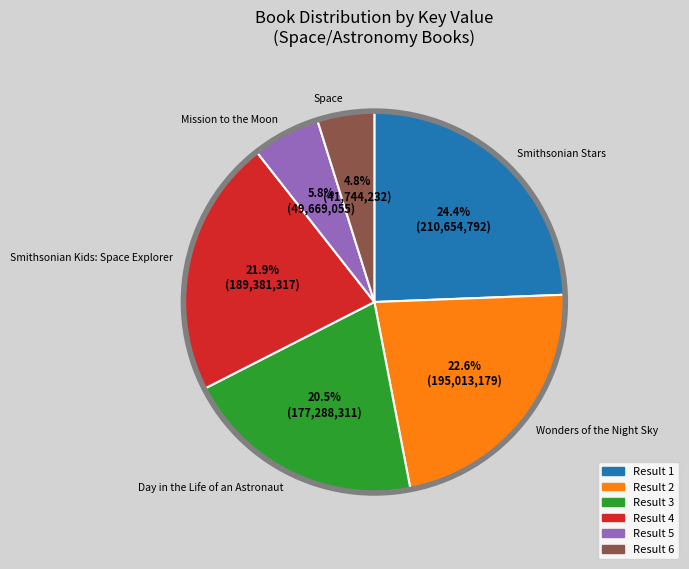

Does any single category account for the majority?

No